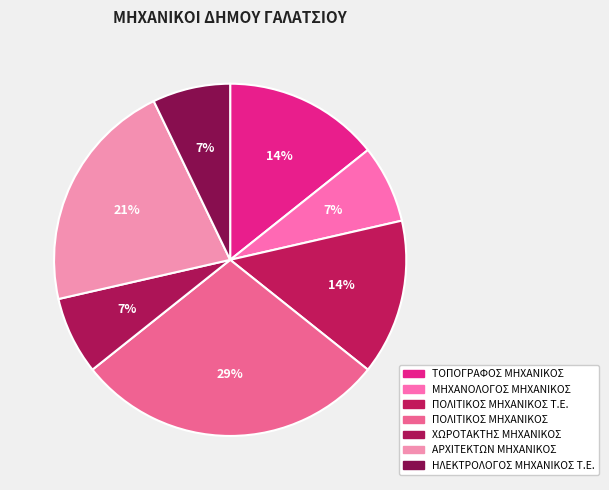

How many segments does this pie chart have?

7